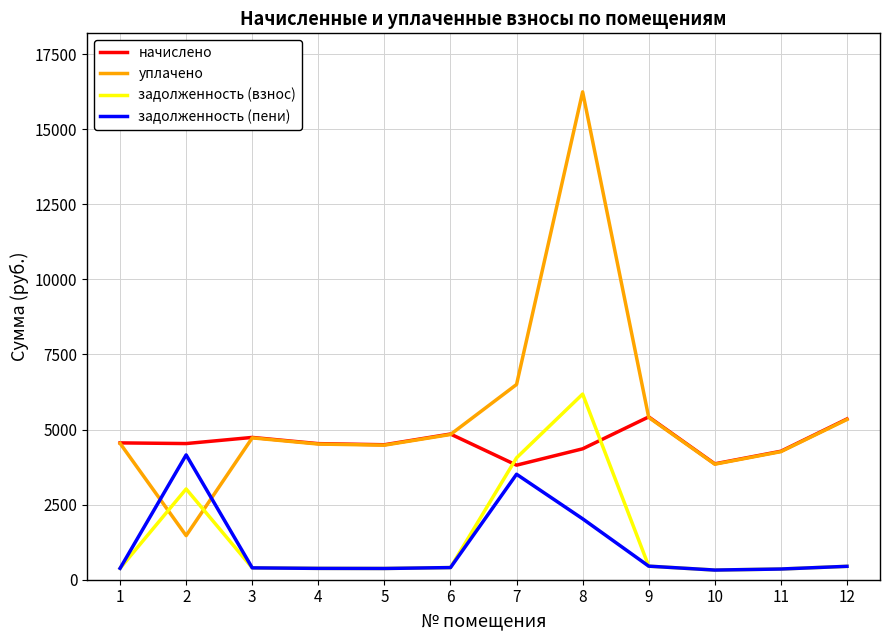

What is the sum of the уплачено values at 10 and 4?

8362.9